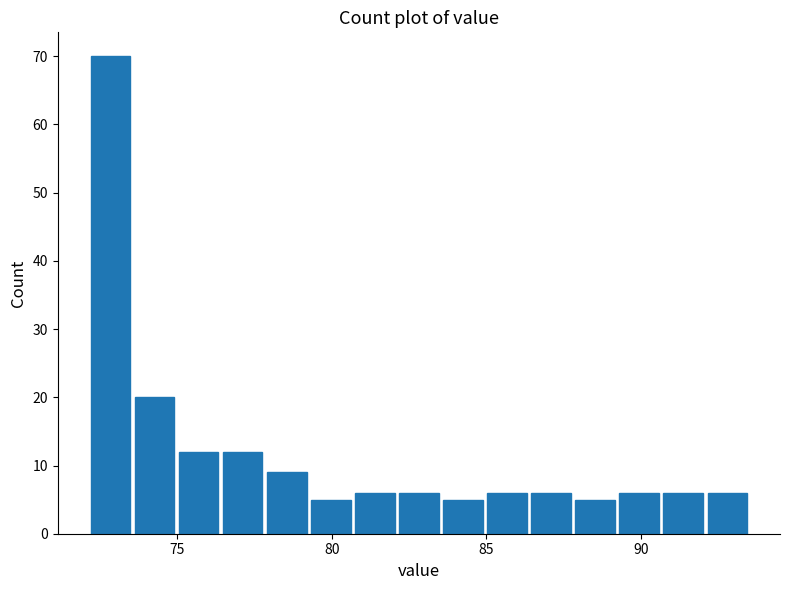

Read against the x-axis, roughly where is the centre of the tallest bar?

73.0